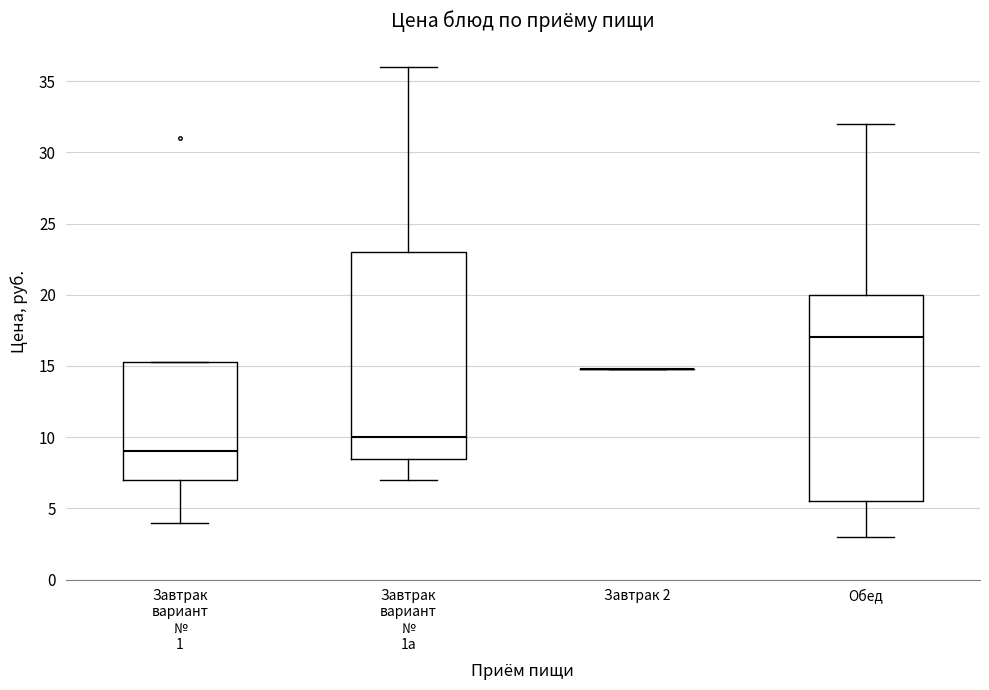

Reading left to right, read every box against the y-axis: the position of its median line, the range the box covers, and the ends of its whiskers. The values are not printed on the chart, so give them approximately, as read against the axis.

Завтрак вариант № 1: median 9.0, box 7.0 to 15.5, whiskers 4.0 to 15.5
Завтрак вариант № 1а: median 10.0, box 8.5 to 23.0, whiskers 7.0 to 36.0
Завтрак 2: box collapsed to a line at 15.0, whiskers 15.0 to 15.0
Обед: median 17.0, box 5.5 to 20.0, whiskers 3.0 to 32.0